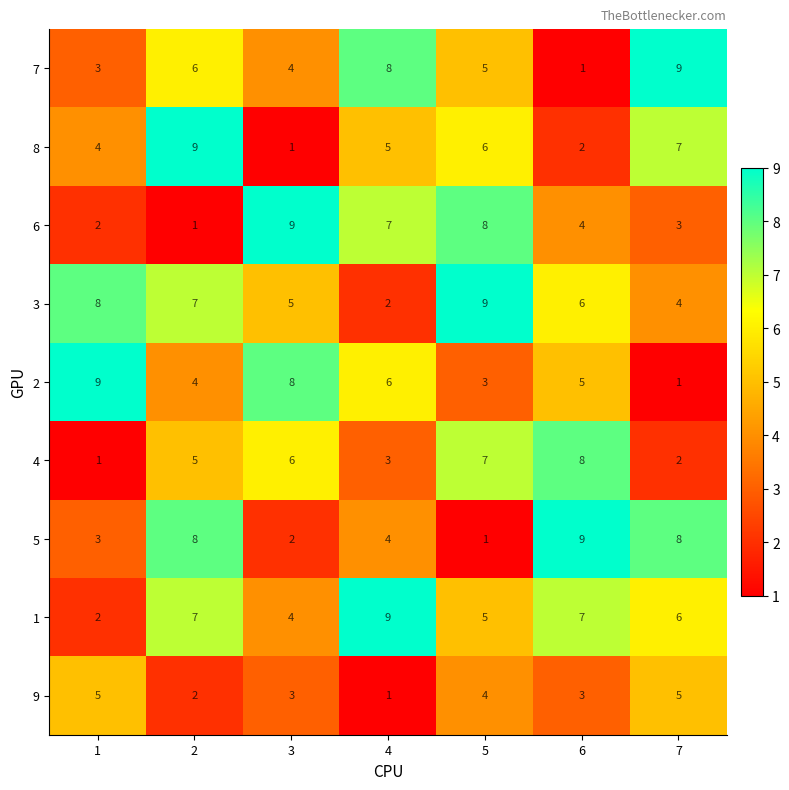

Between 5 and 6, which series saw the biggest shift?

5